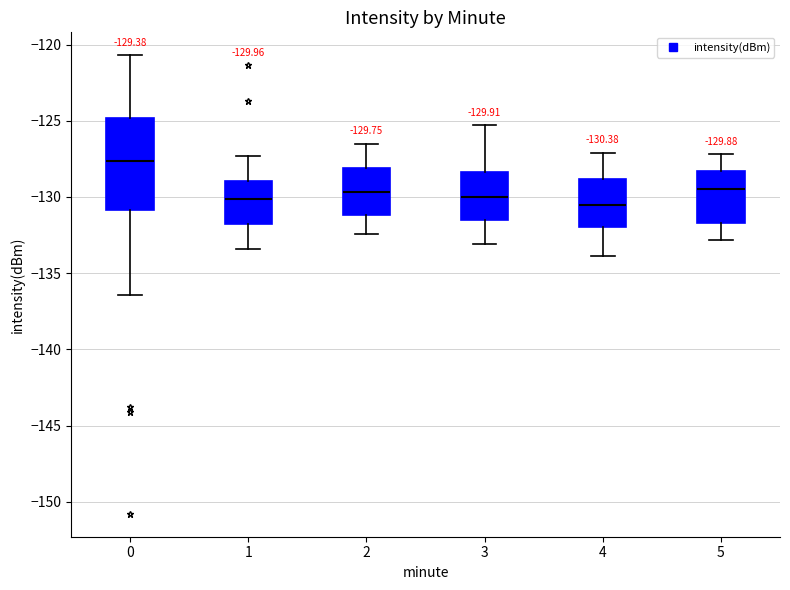

Comparing the boxes themselves (not the whiskers), which one is the tallest?

0